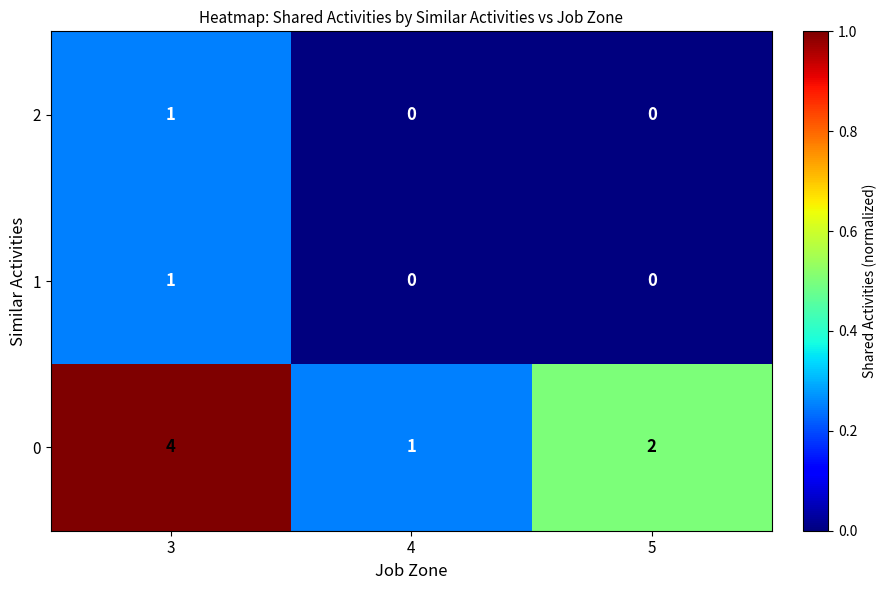

What is the difference between the highest and lowest values at 4?

1